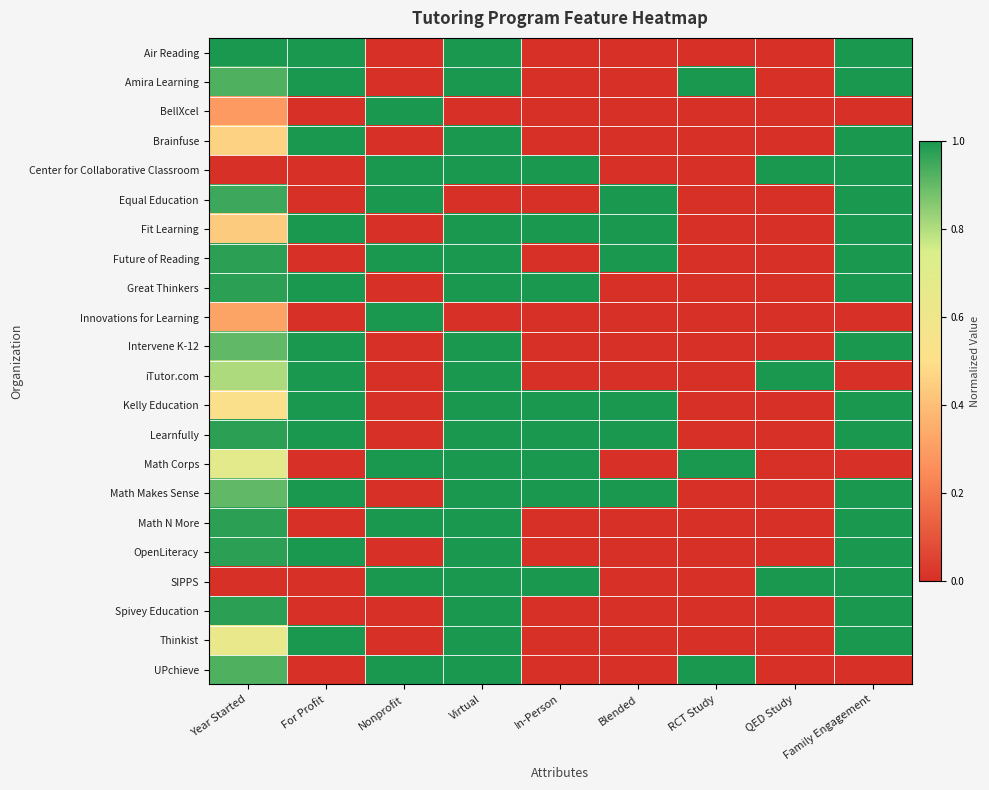

Which series has the largest total across all categories?

Learnfully